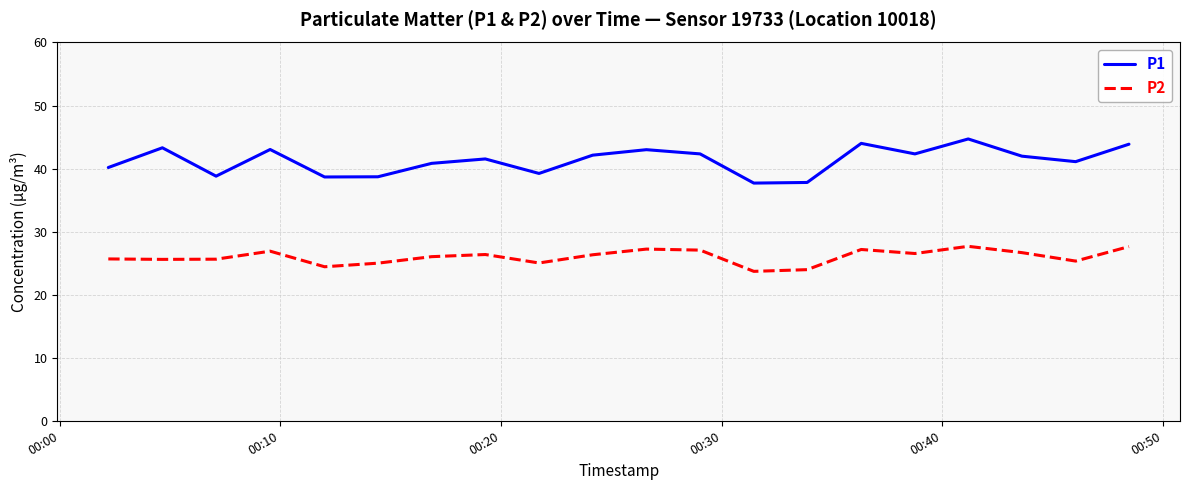

True or false: P1 and P2 cross at least once.

False